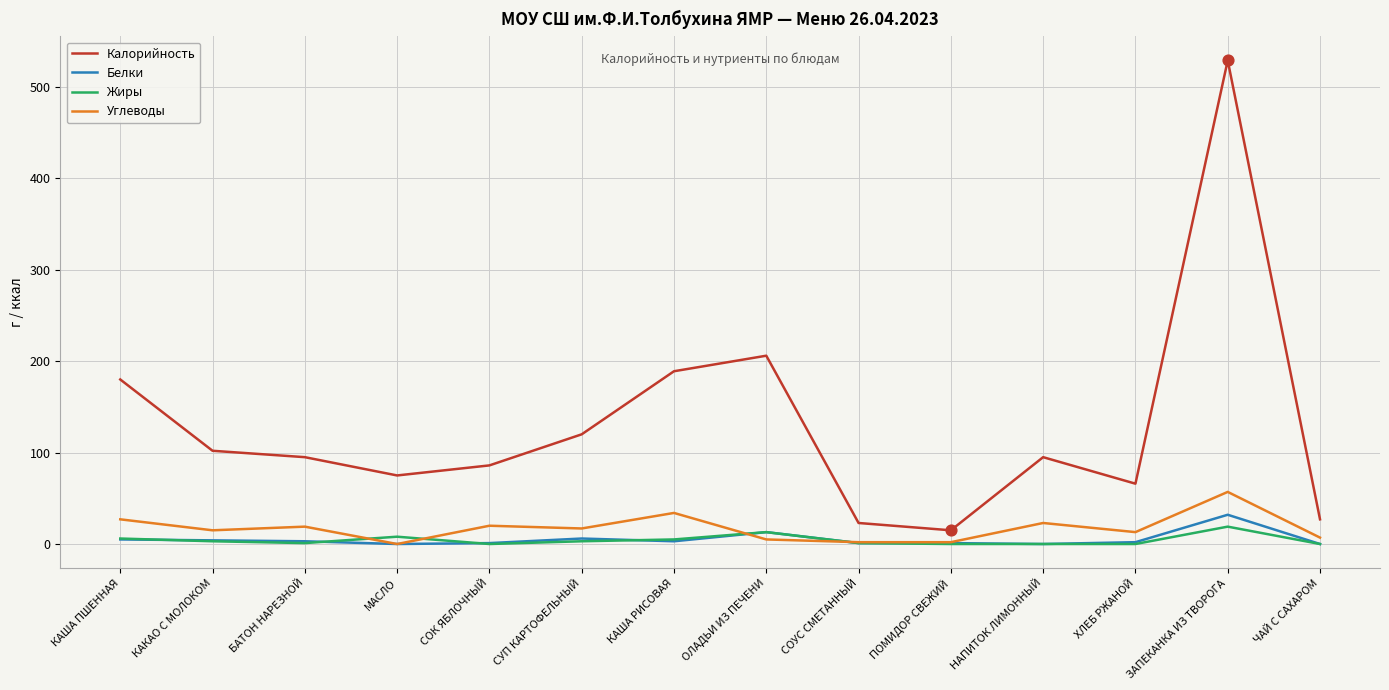

Which series has the largest total across all categories?

Калорийность